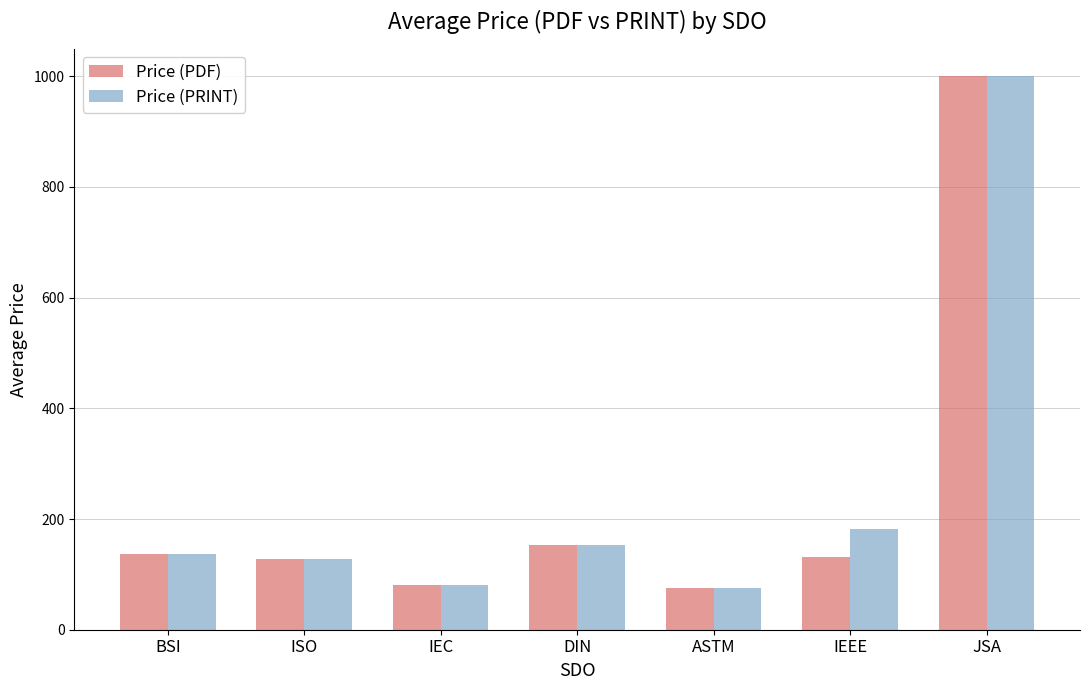

What position from the left is IEEE?

6